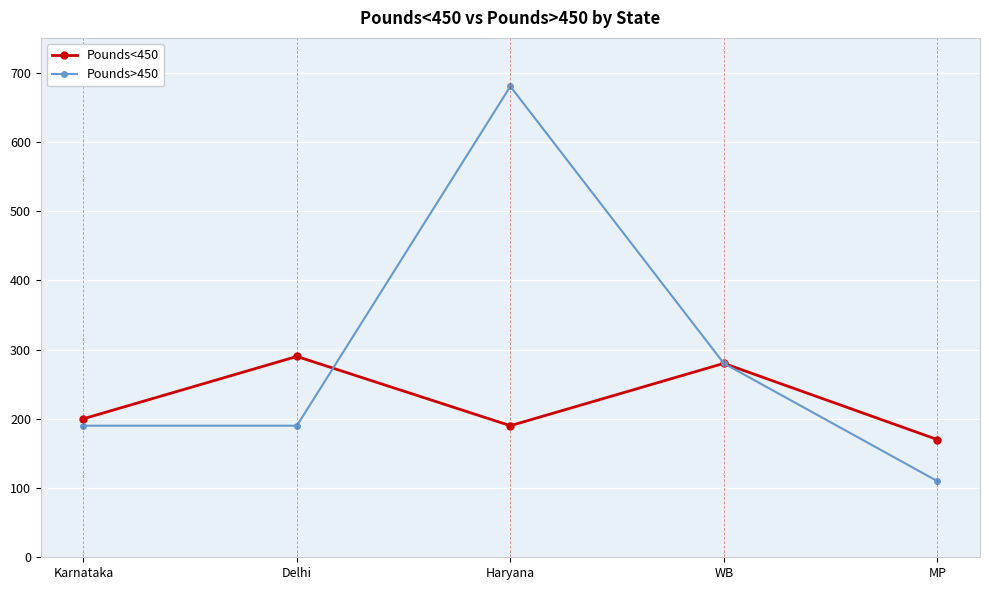

What is the label of the 4th point from the right?

Delhi